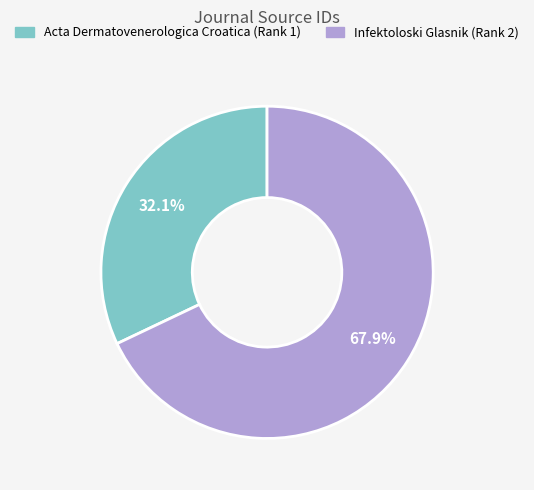

What is the ratio of the value at Acta Dermatovenerologica Croatica (Rank 1) to the value at Infektoloski Glasnik (Rank 2)?

0.5